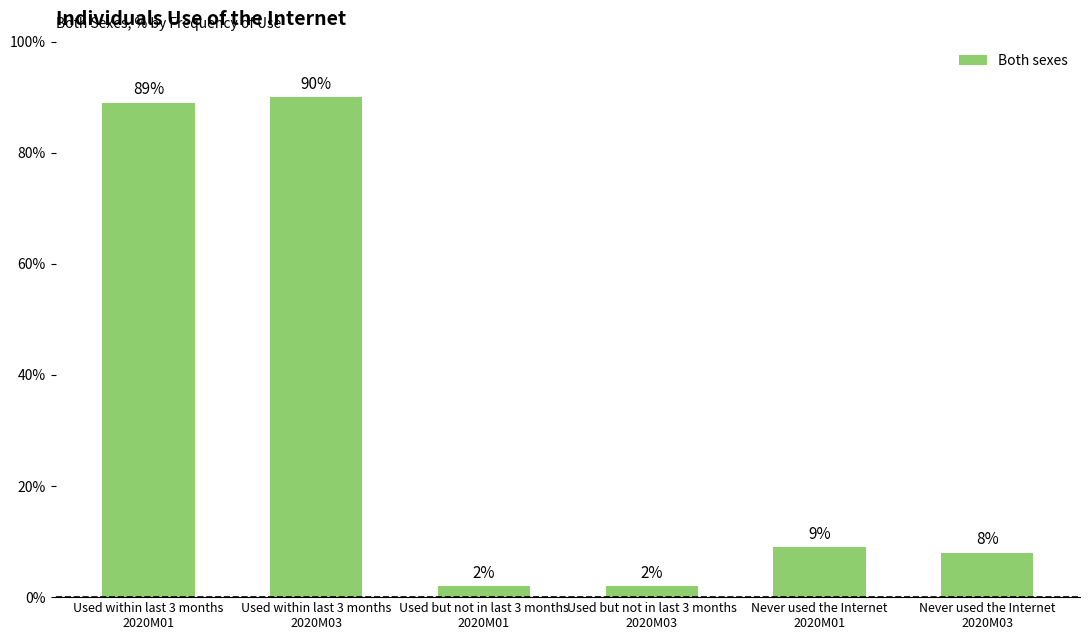

What is the value of the 4th bar from the left?

2